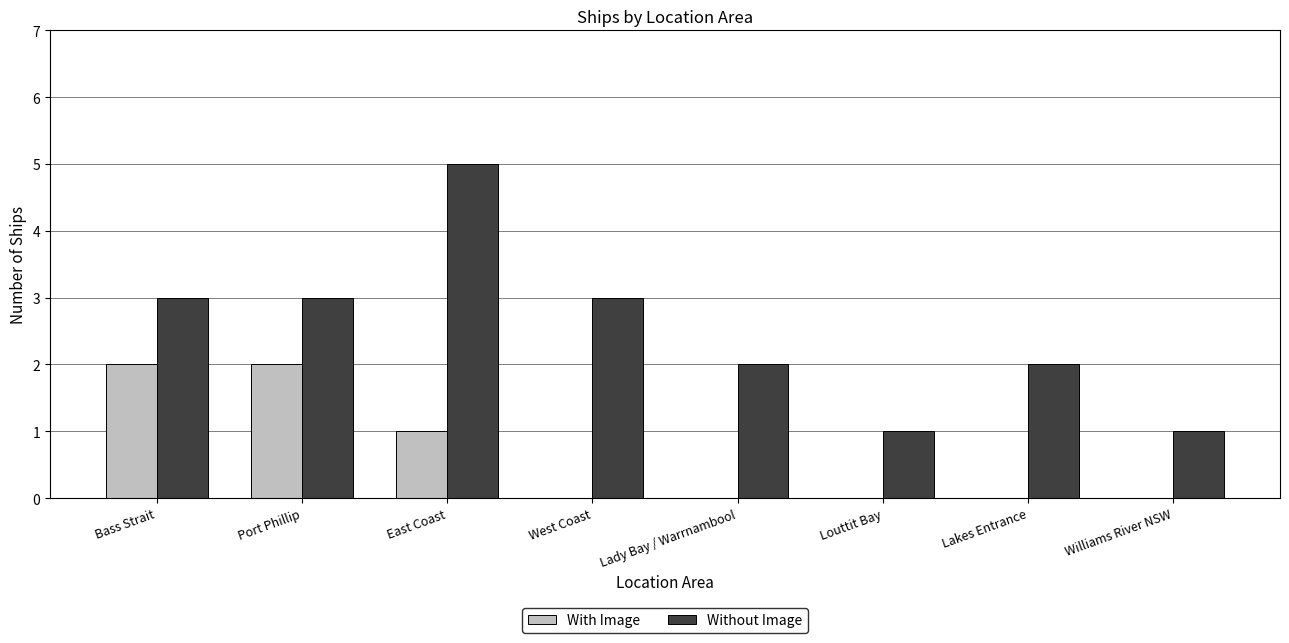

The value of With Image at West Coast is 0. True or false?

True